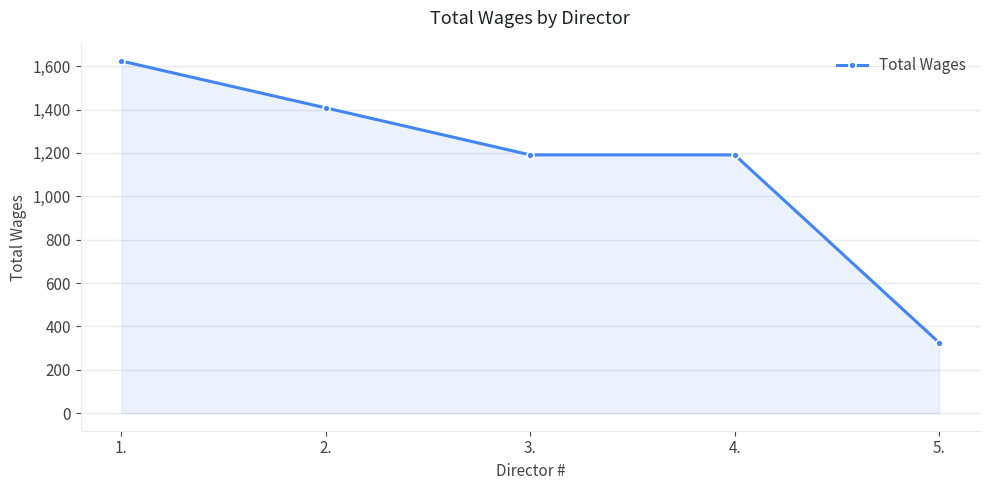

At which label does the data first exceed 1191?

1.